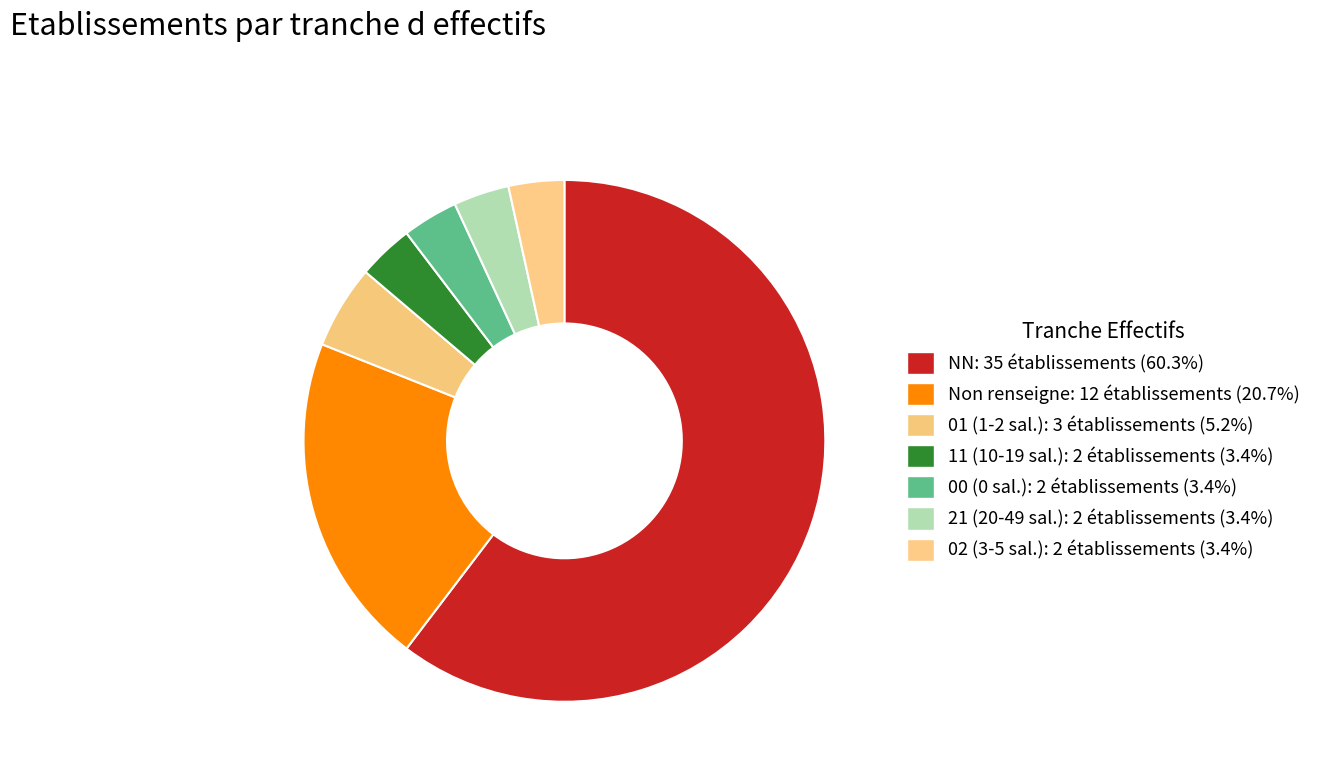

Count the number of slices in the pie.

7